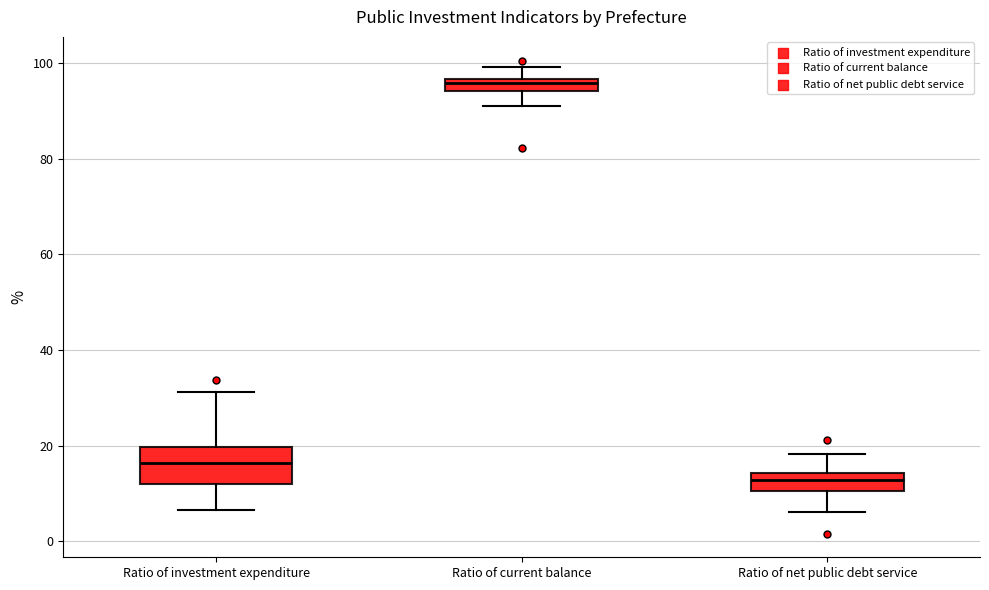

Where does the upper whisker of the box for Ratio of investment expenditure end on the y-axis? The values are not printed on the chart, so give them approximately, as read against the axis.

32